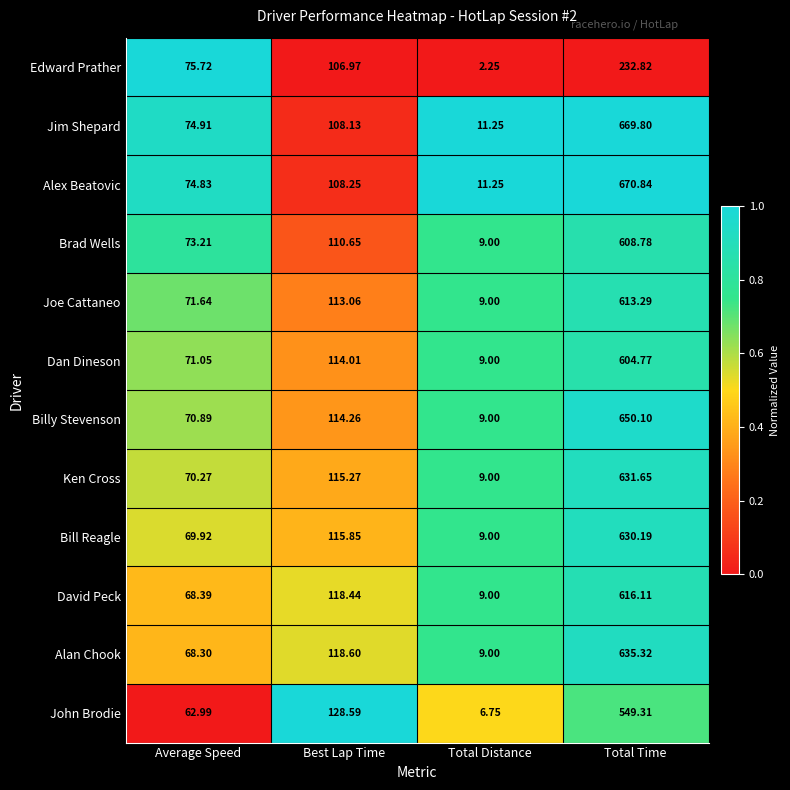

Where does the Billy Stevenson series first go above 114?

Best Lap Time